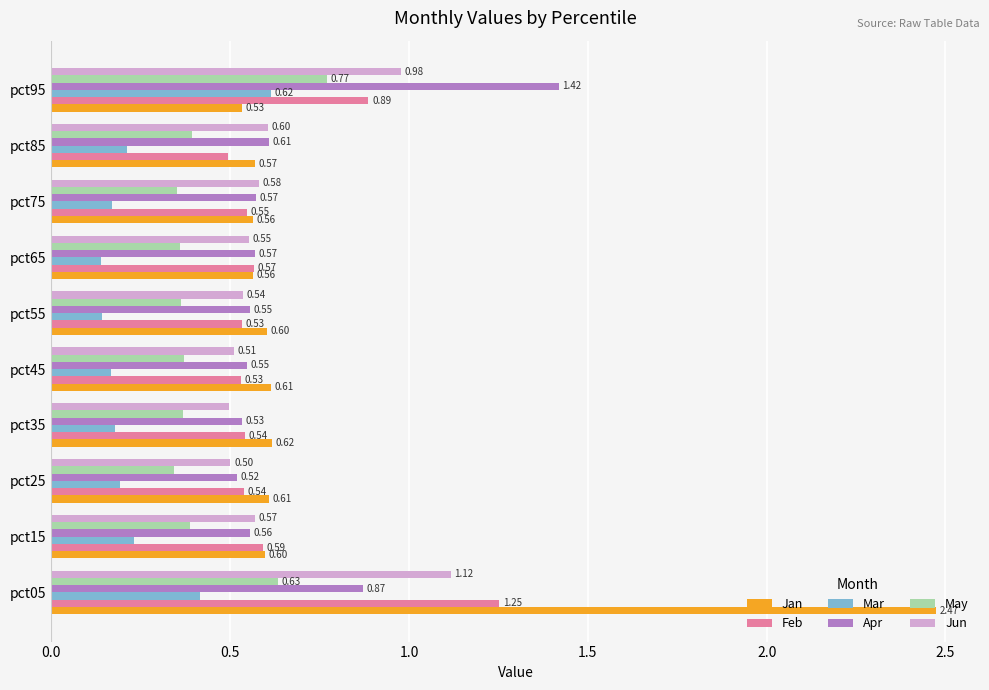

How many Jan values are between 0 and 1?

9